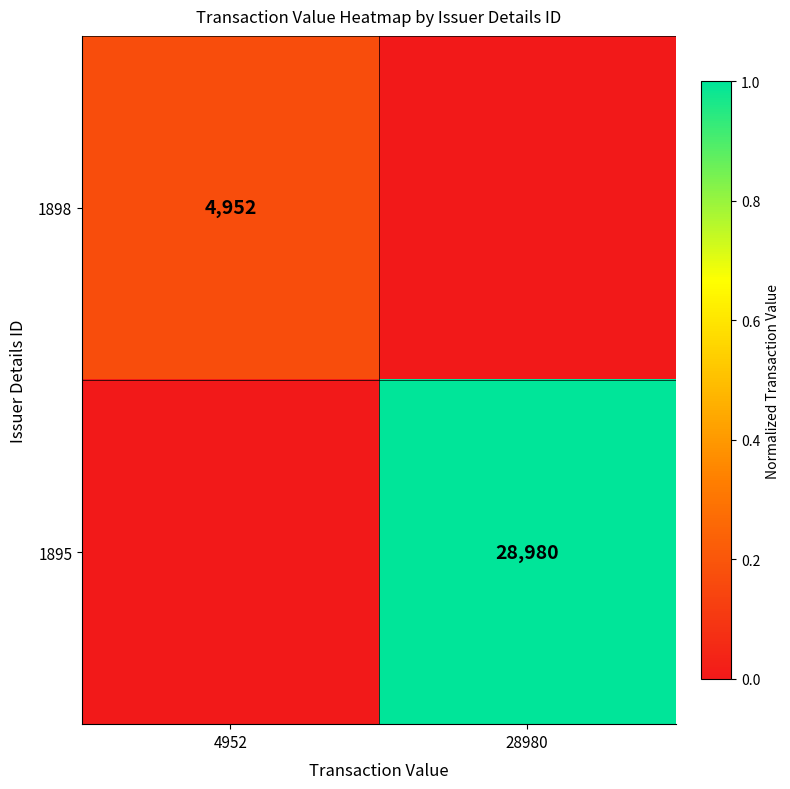

Is it true that 1895 equals 38186 at 28980?

False